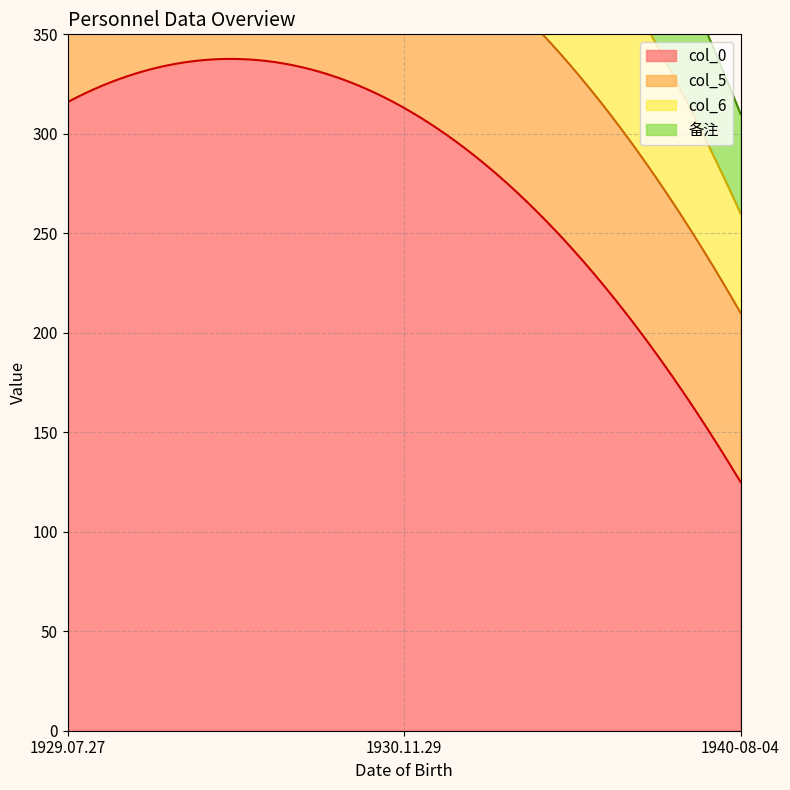

Reading left to right, what are all the values shown in this chart?

col_0: 1929.07.27=316	1930.11.29=313	1940-08-04=125
col_5: 1929.07.27=96	1930.11.29=95	1940-08-04=85
col_6: 1929.07.27=100	1930.11.29=100	1940-08-04=50
备注: 1929.07.27=85	1930.11.29=85	1940-08-04=50